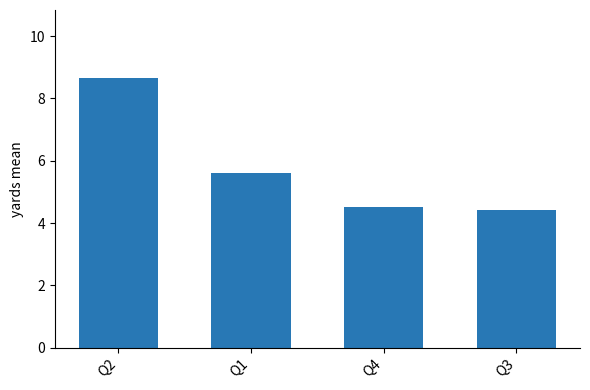

Which label corresponds to the largest value in the chart?

Q2